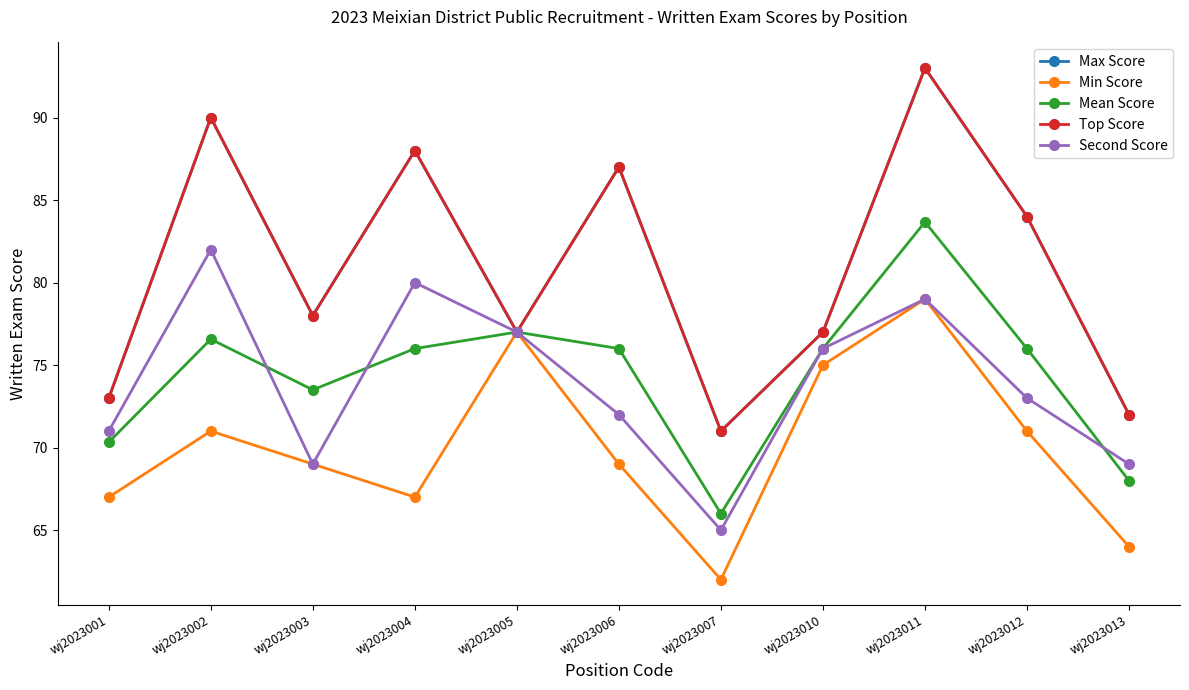

At which label does Max Score first exceed 78?

wj2023002